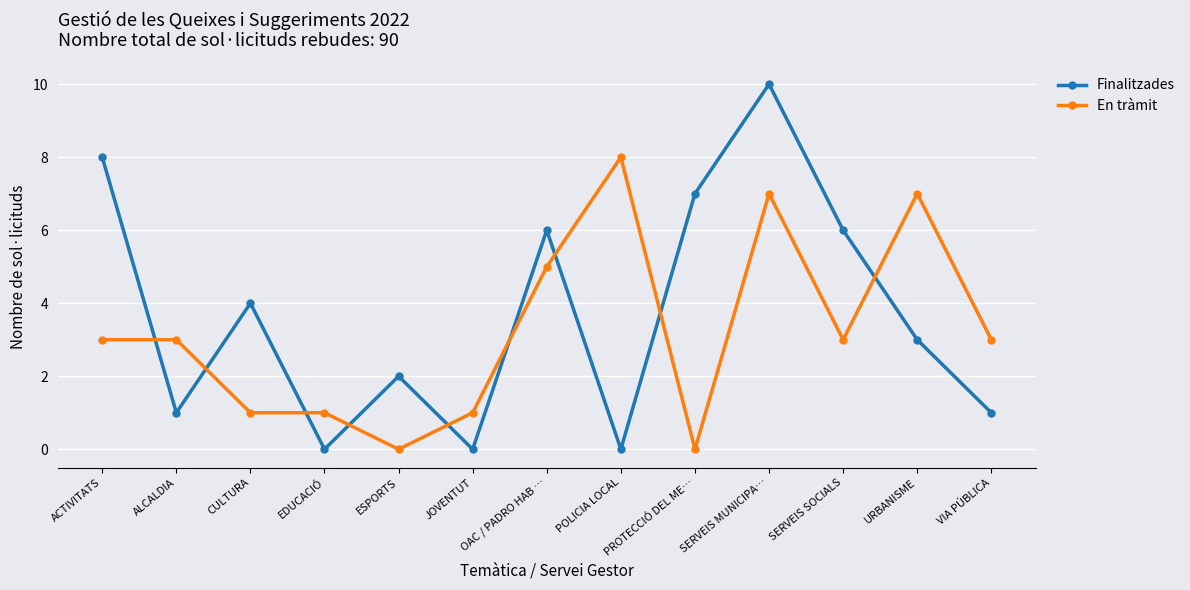

List the series in order of their overall mean, lowest first.

En tràmit, Finalitzades